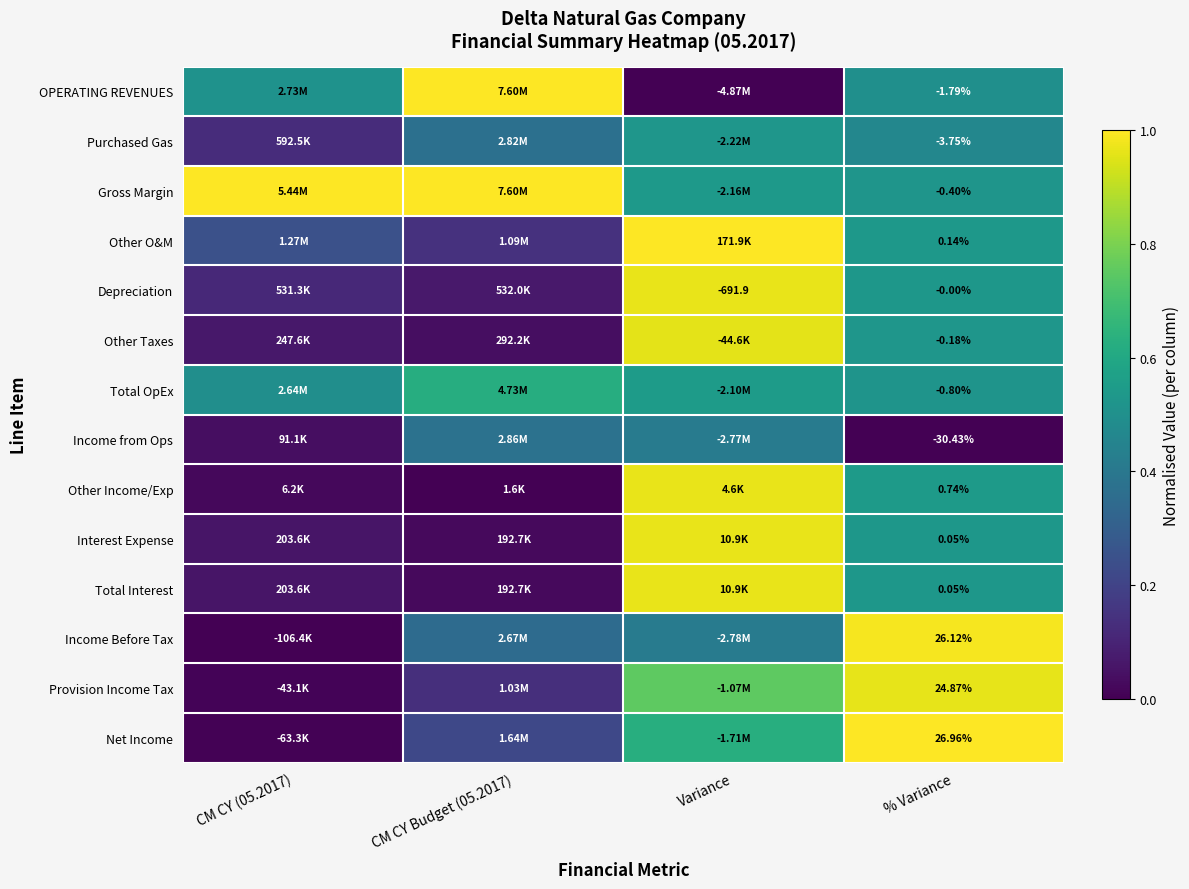

List the labels in order of Depreciation value, largest first.

Variance, % Variance, CM CY (05.2017), CM CY Budget (05.2017)